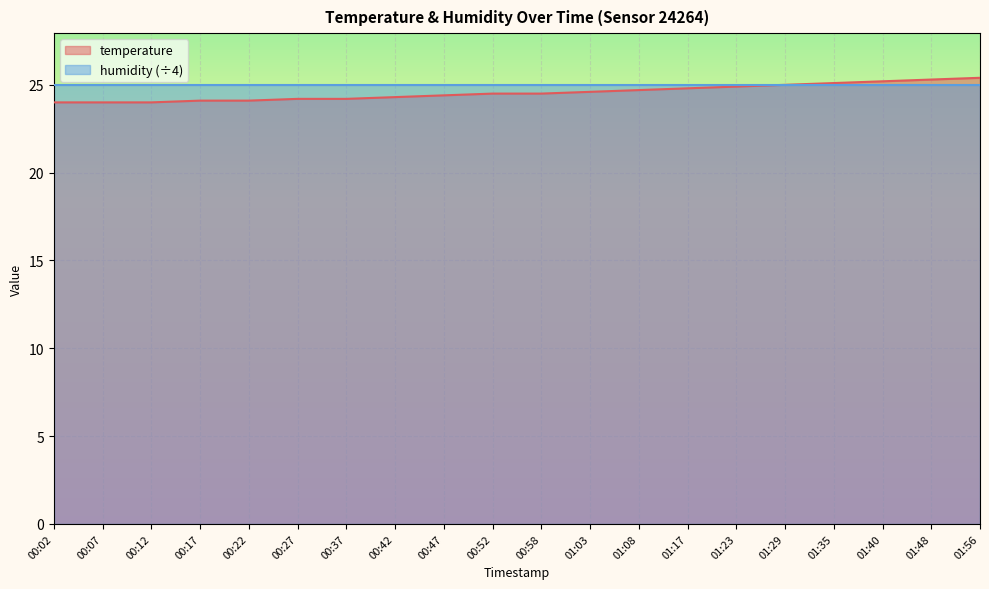

Count the number of values greater than 24.

17